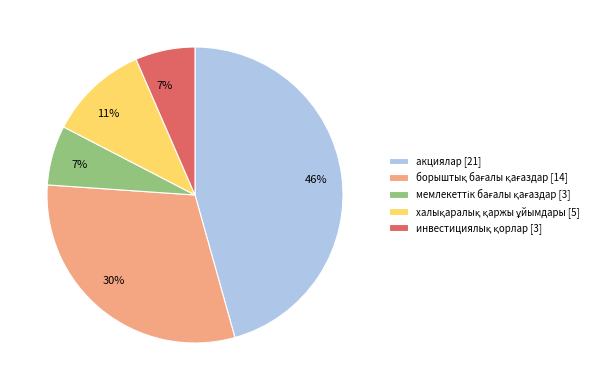

Count the number of slices in the pie.

5